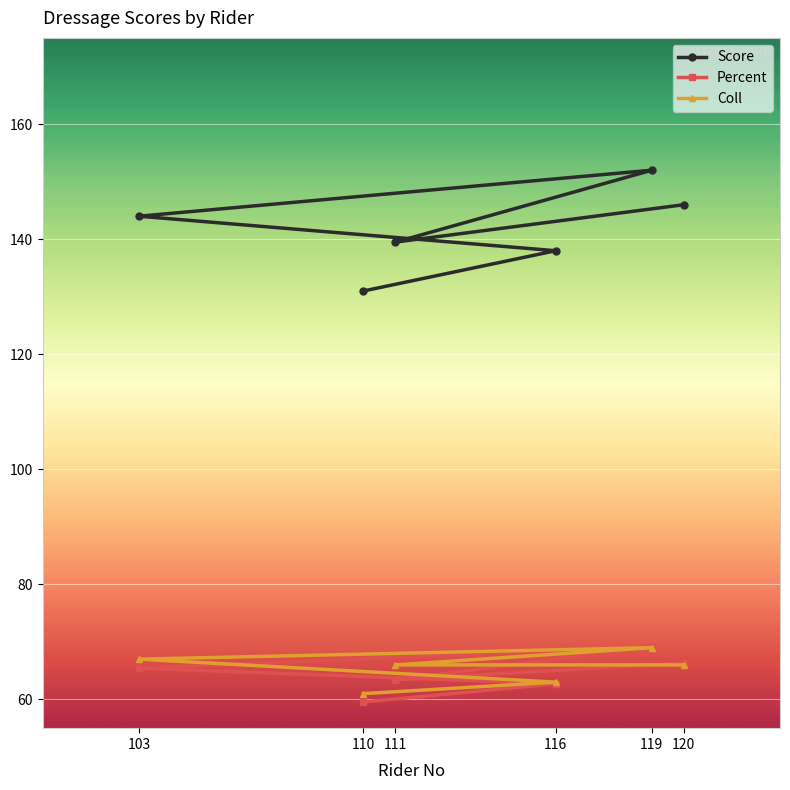

What is the difference between the Coll values at 111 and 103?

1.0